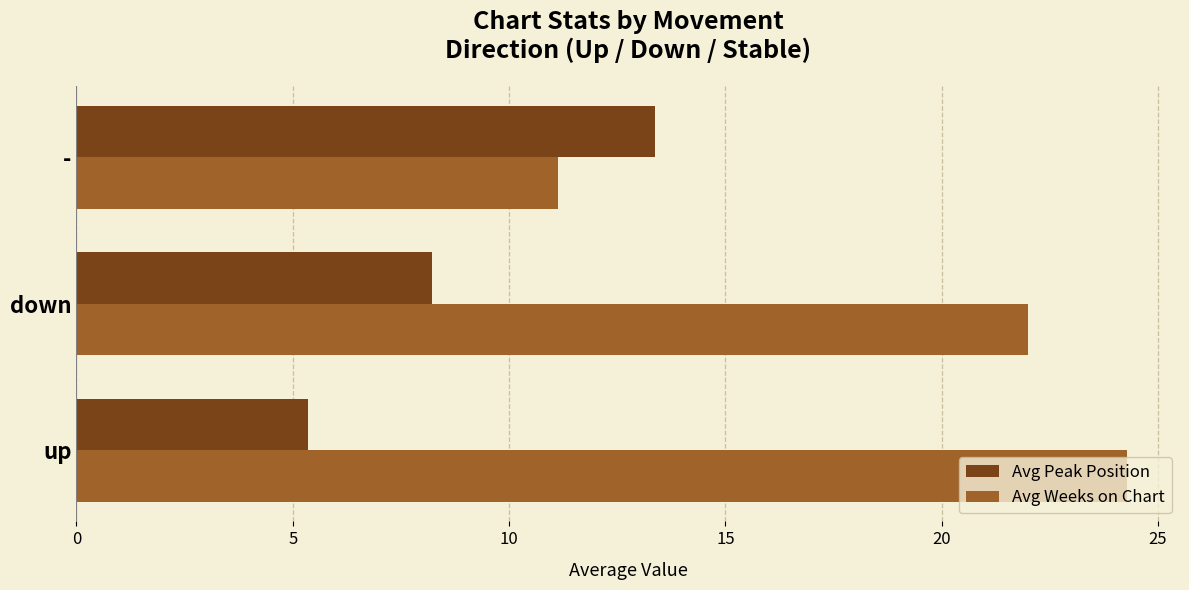

What is the maximum value for Avg Weeks on Chart?

24.3